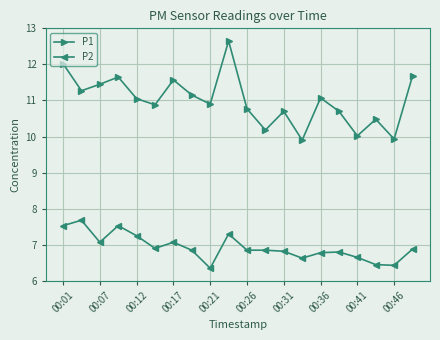

Rank the series by their average value, from highest to lowest.

P1, P2